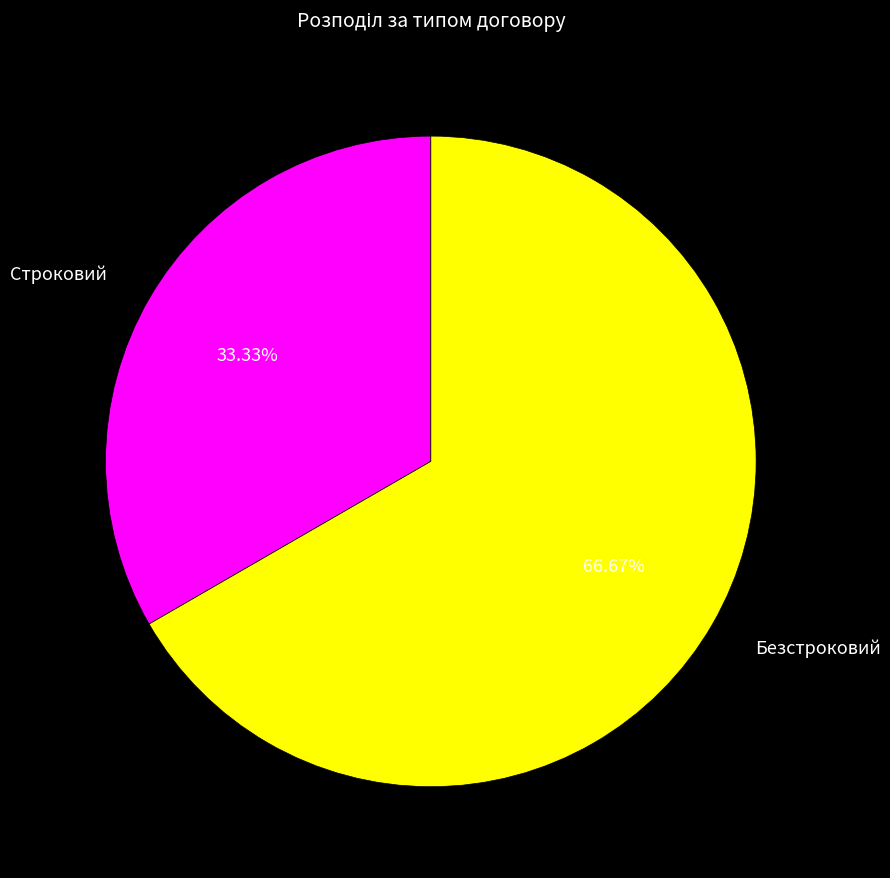

To the nearest percent, what is the difference between the Безстроковий and Строковий slice percentages?

33%